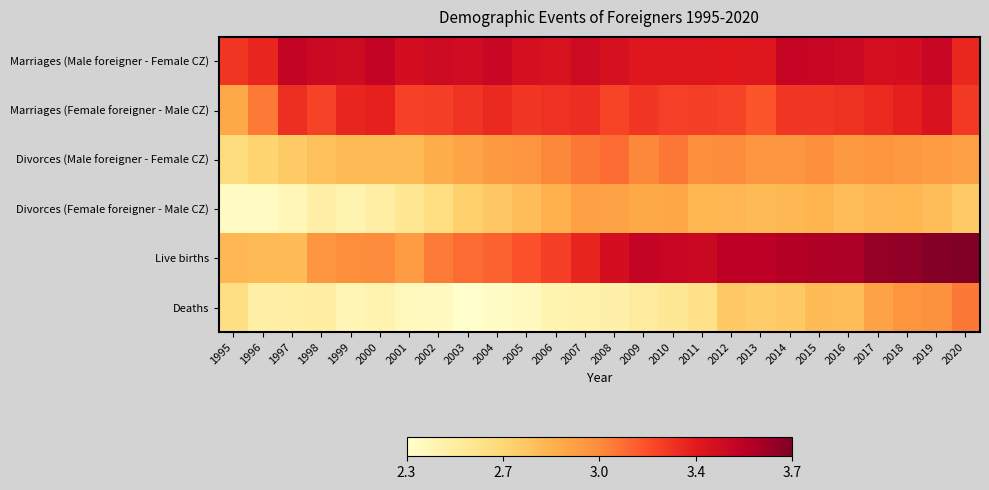

At which category is the sum across all series the highest?

2019